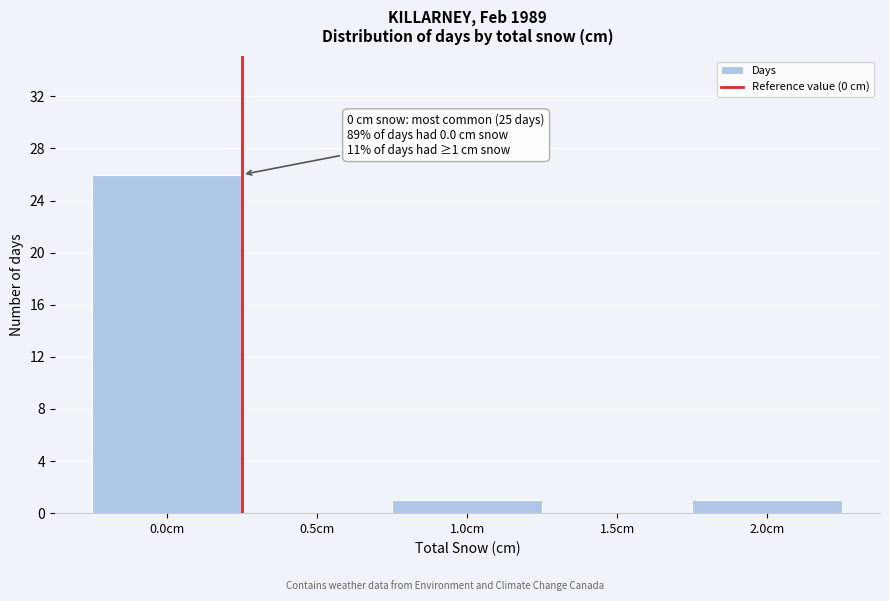

Which range on the x-axis has the tallest bar?

-0.25 to 0.25